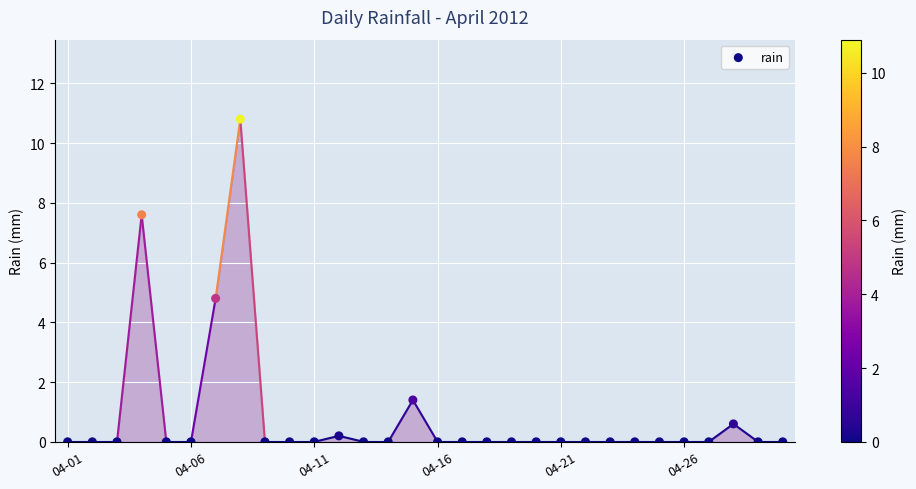

What Y value in the scatter plot is closest to 5?

4.8